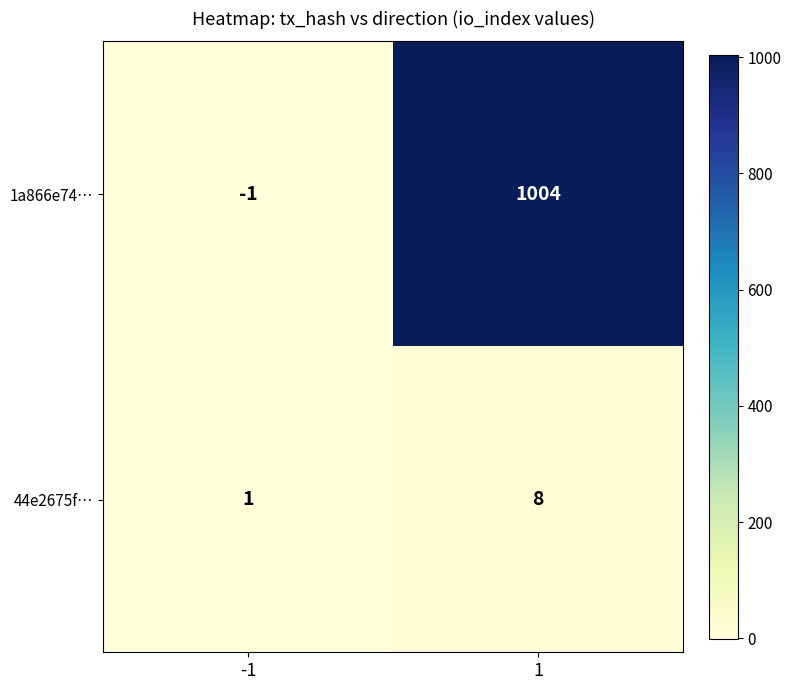

Reading left to right, list all the values displayed in this chart.

1a866e74…: -1=-1	1=1004
44e2675f…: -1=1	1=8